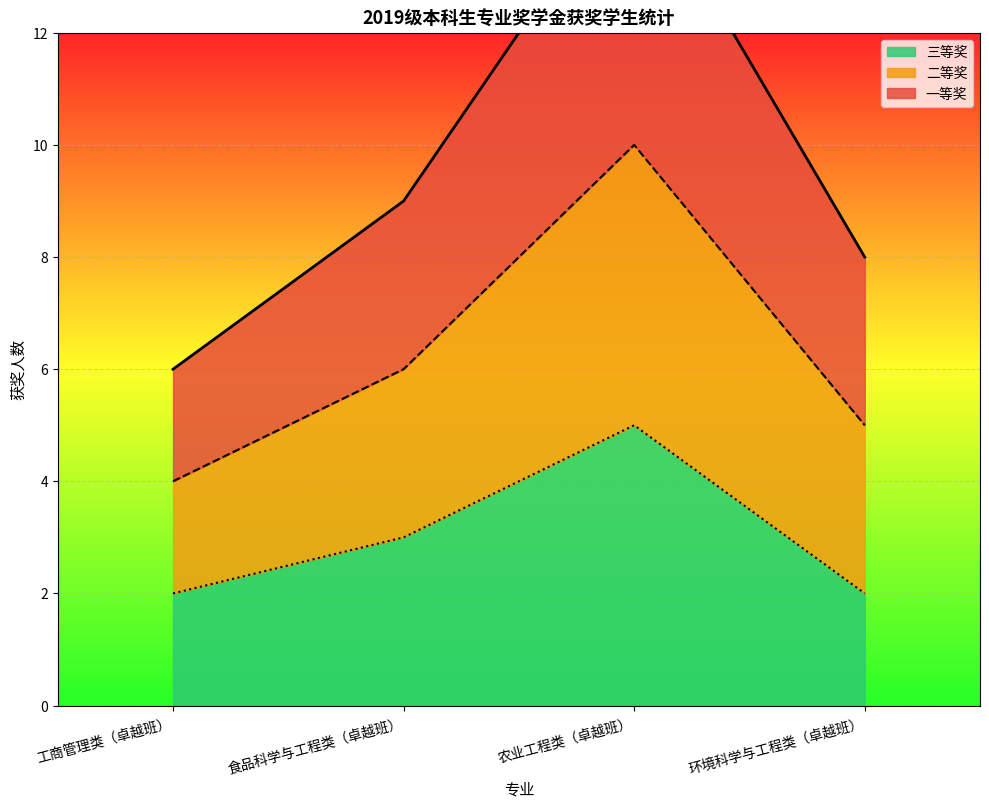

True or false: 三等奖 and 一等奖 cross at least once.

False